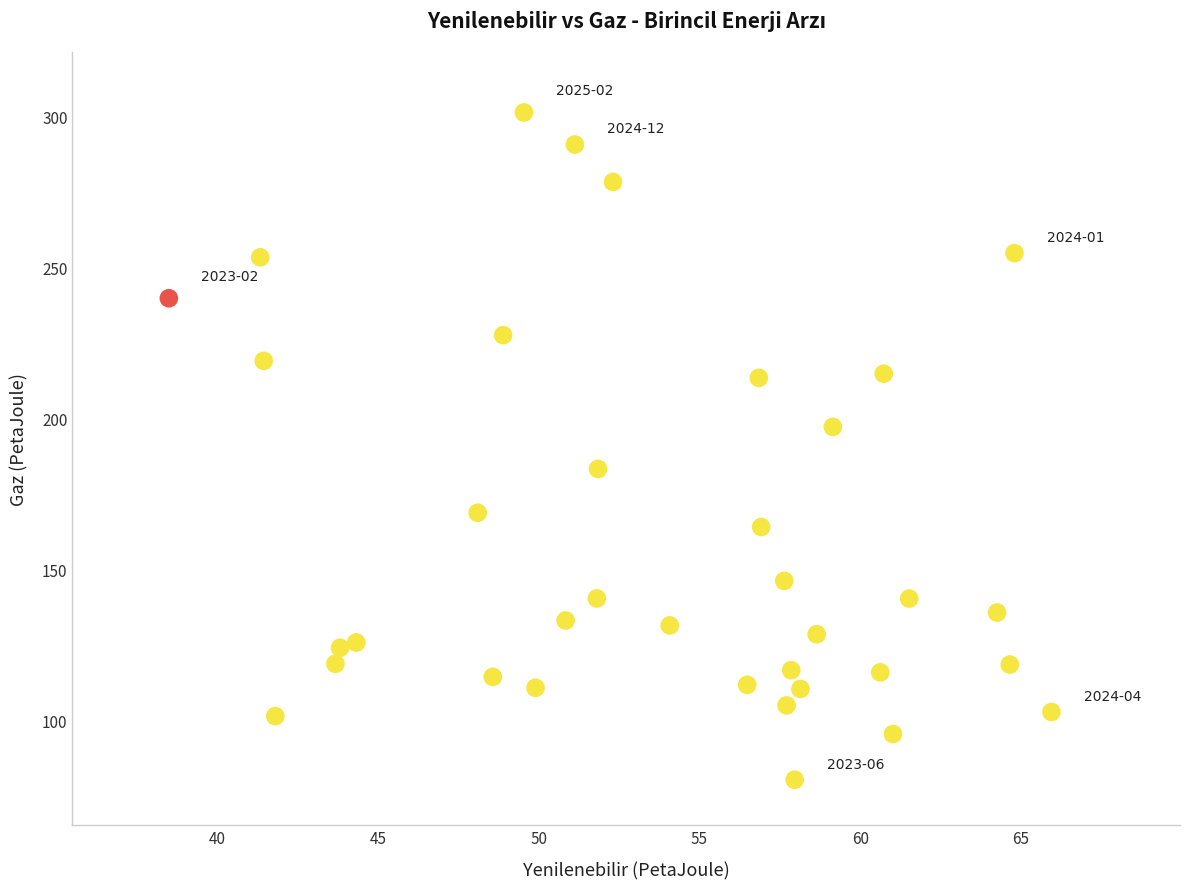

What is the range of X values (max minus min)?

27.5